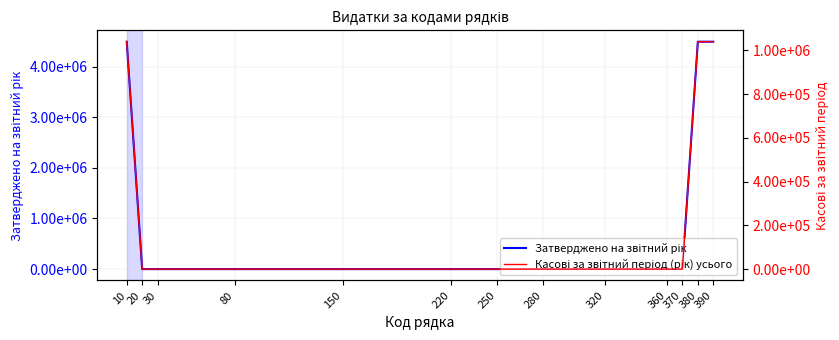

Rank the series at 20 from highest to lowest value.

Затверджено на звітний рік, Касові за звітний період (рік) усього